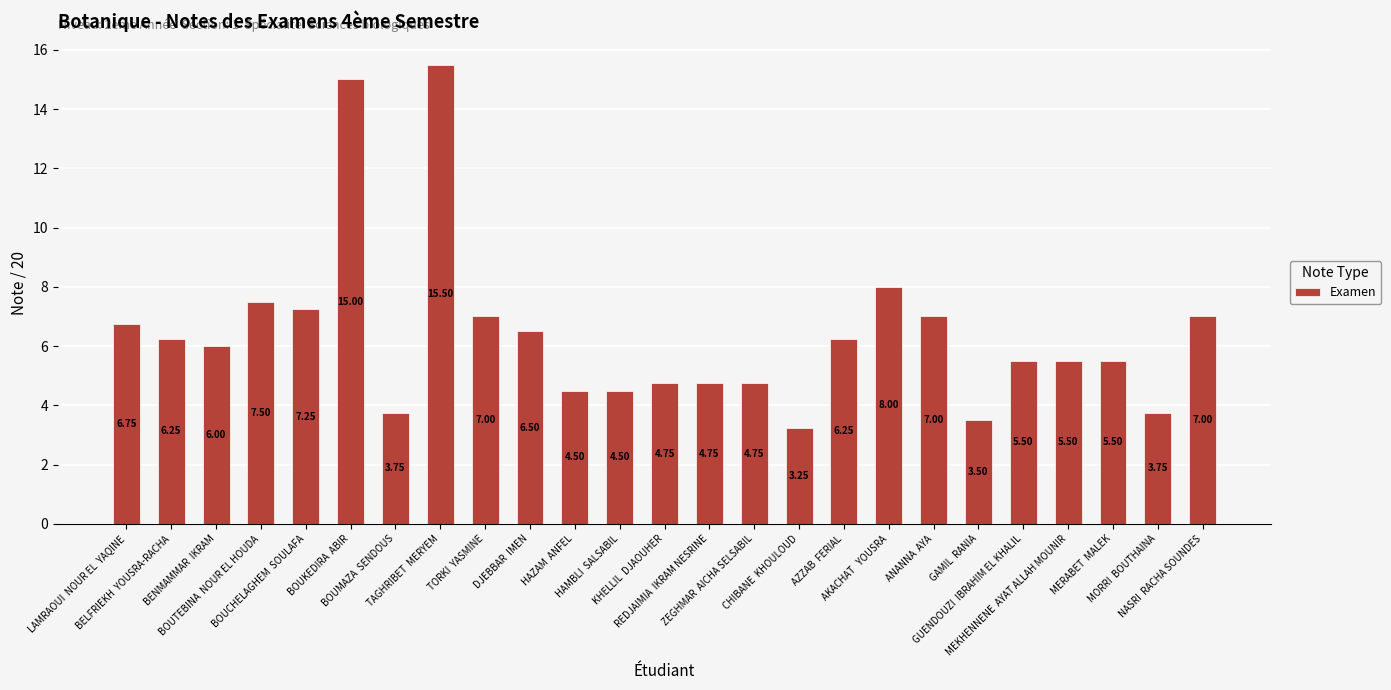

How many bars are there in total?

25